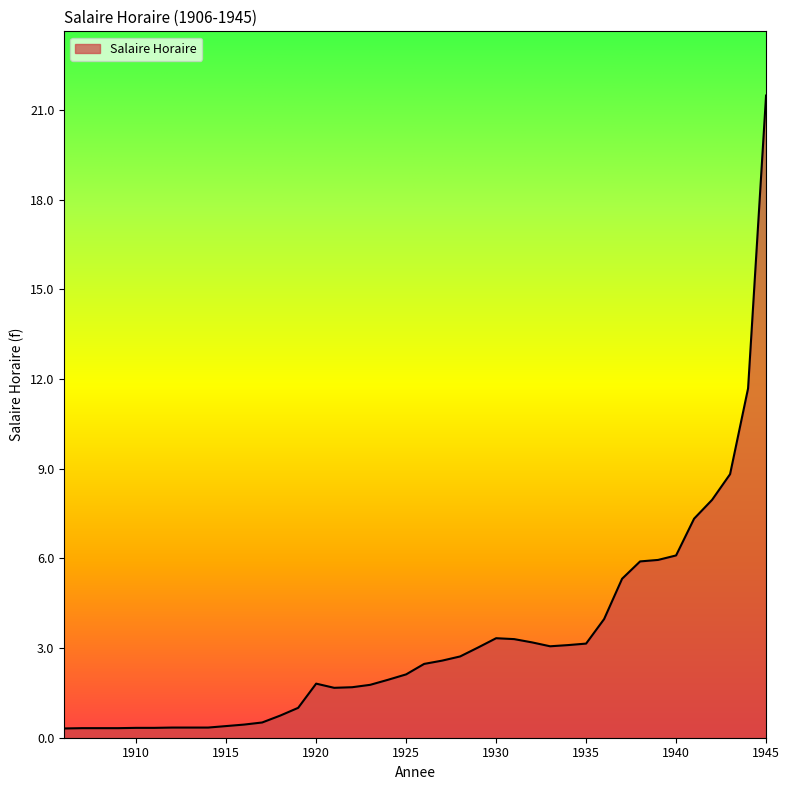

What is the maximum value shown in the chart?

21.5